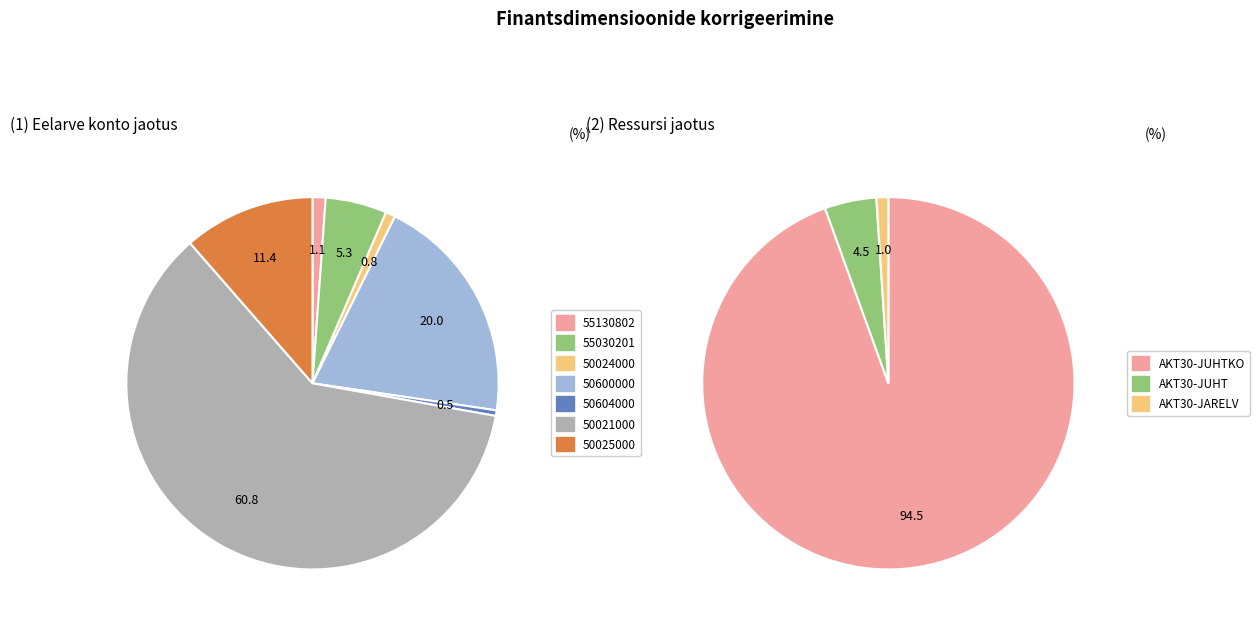

What is the ratio of the value at 3 to the value at 25?

0.1